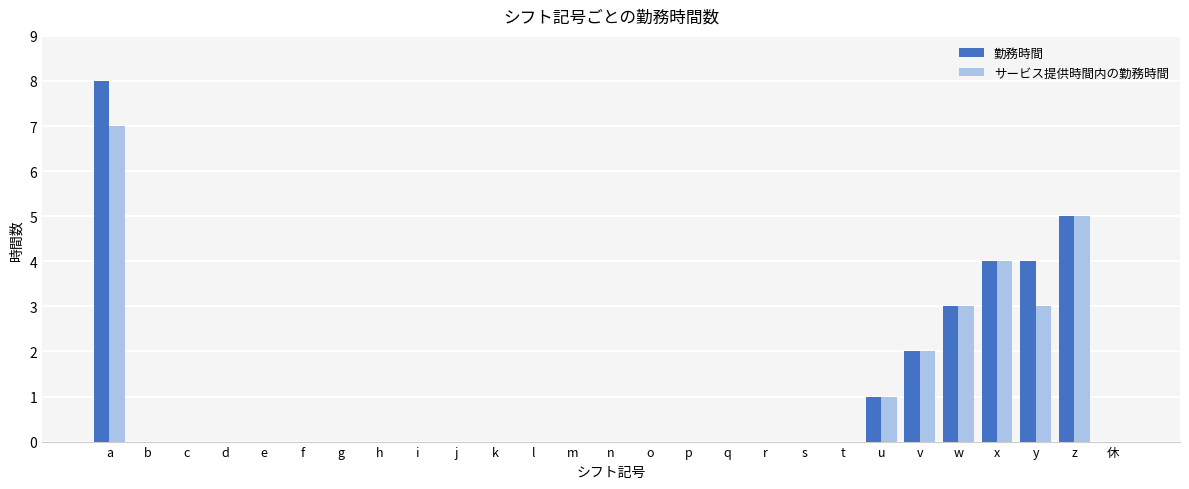

Which series has the largest total across all categories?

勤務時間